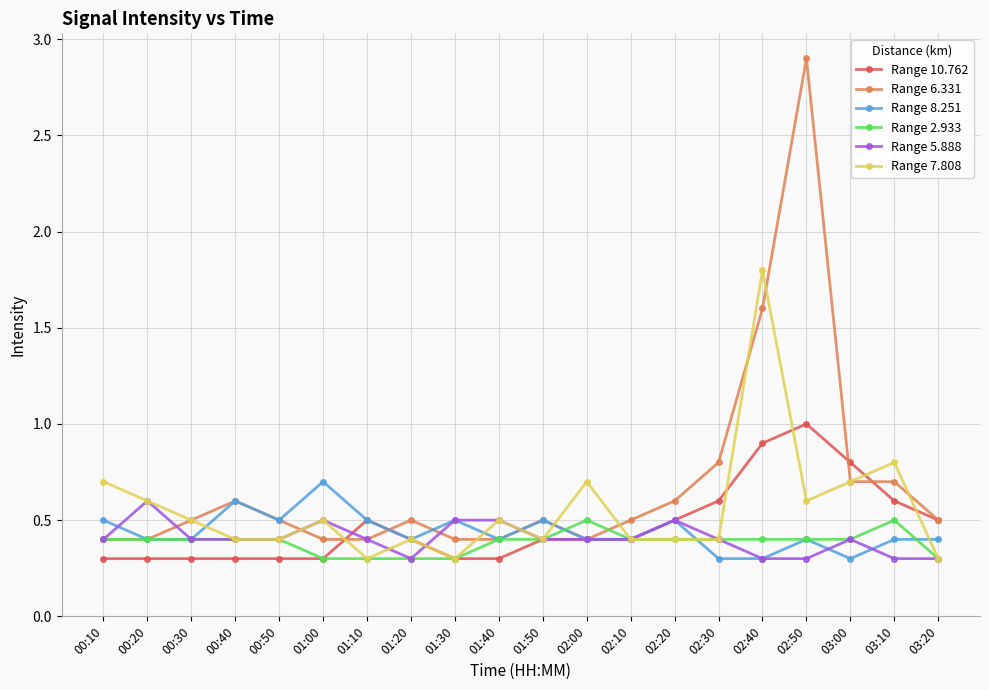

Between 00:10 and 00:40, which series saw the biggest shift?

Range 7.808